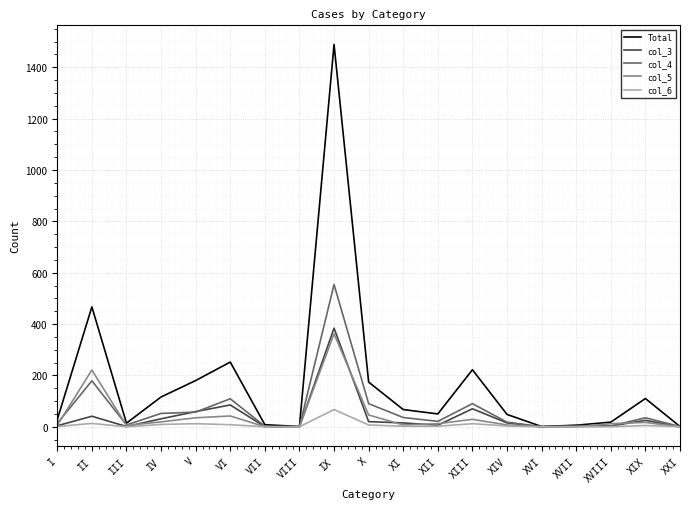

What is the difference between the maximum and minimum values in the col_5 series?

362